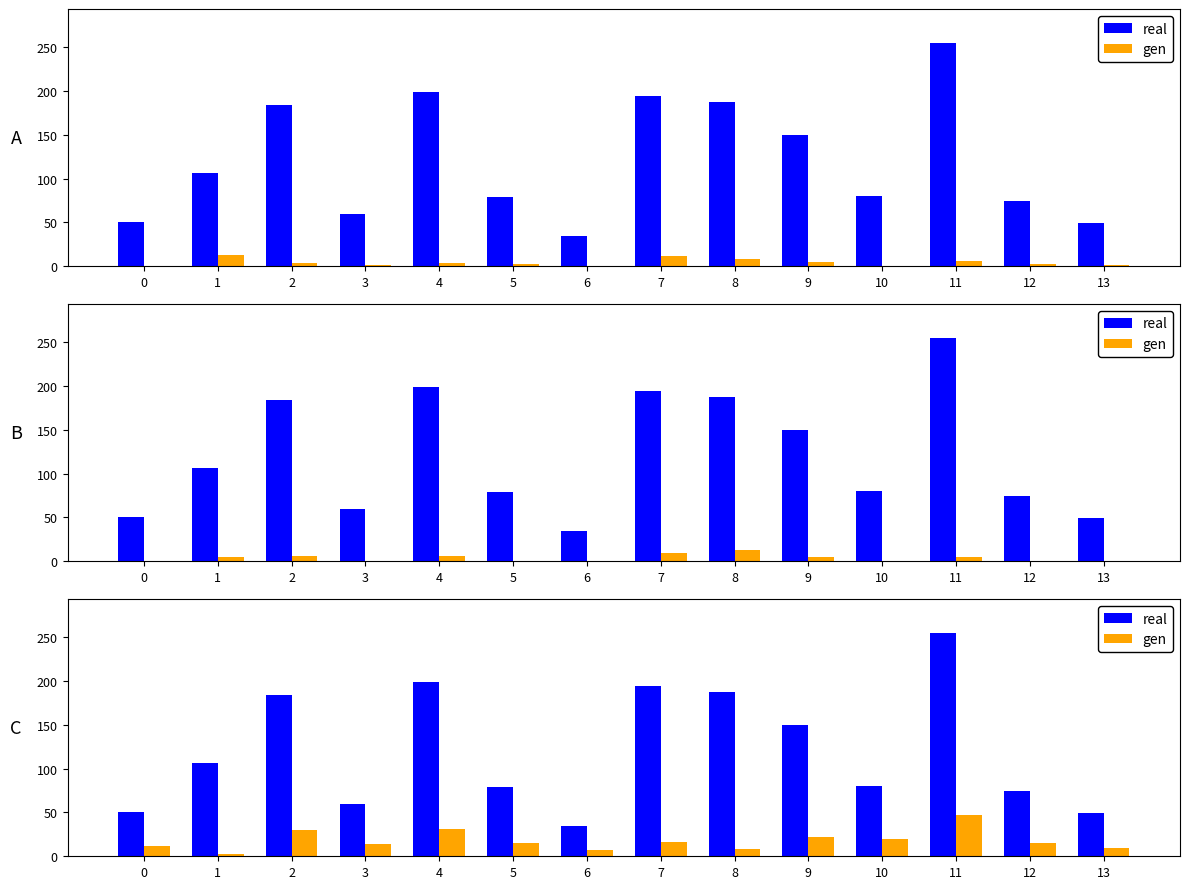

At which label is gen closest to 24?

9